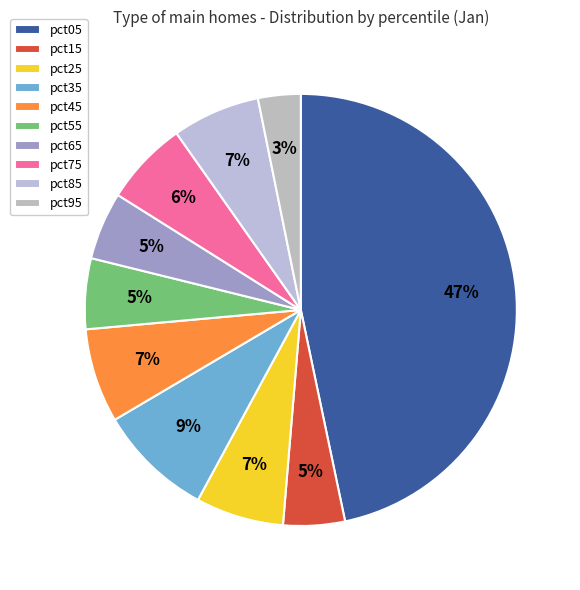

How many slices are in this pie chart?

10